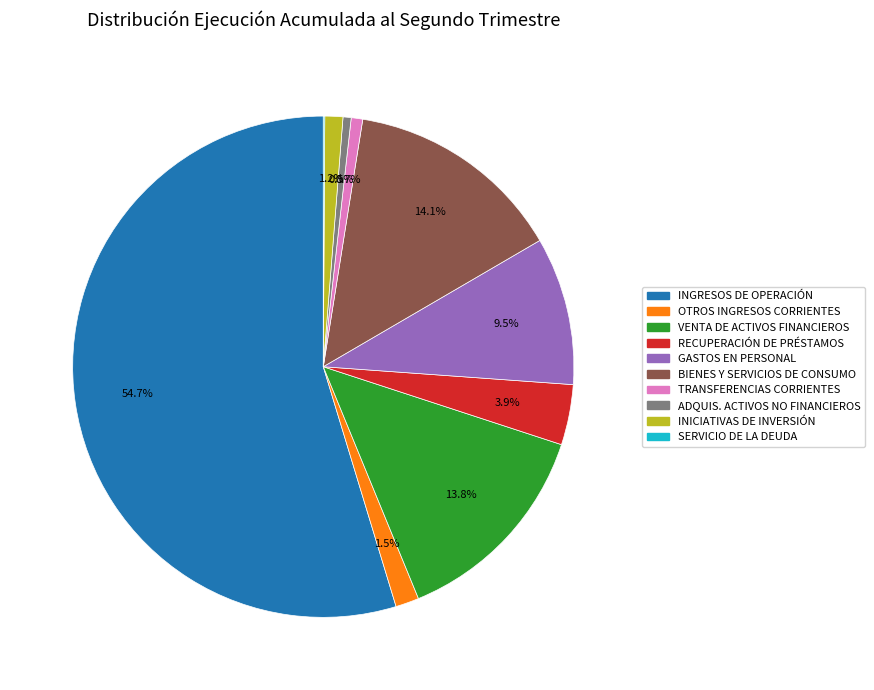

Between GASTOS EN PERSONAL and VENTA DE ACTIVOS FINANCIEROS, which is larger?

VENTA DE ACTIVOS FINANCIEROS